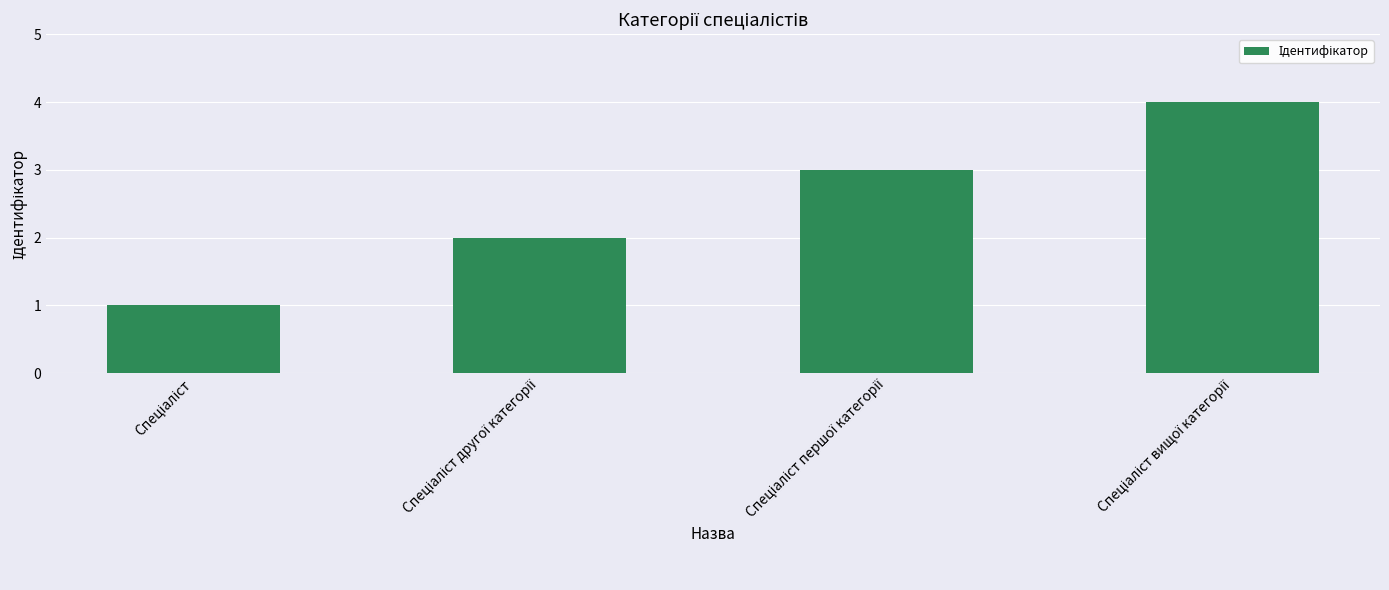

Does the chart contain stacked bars?

No